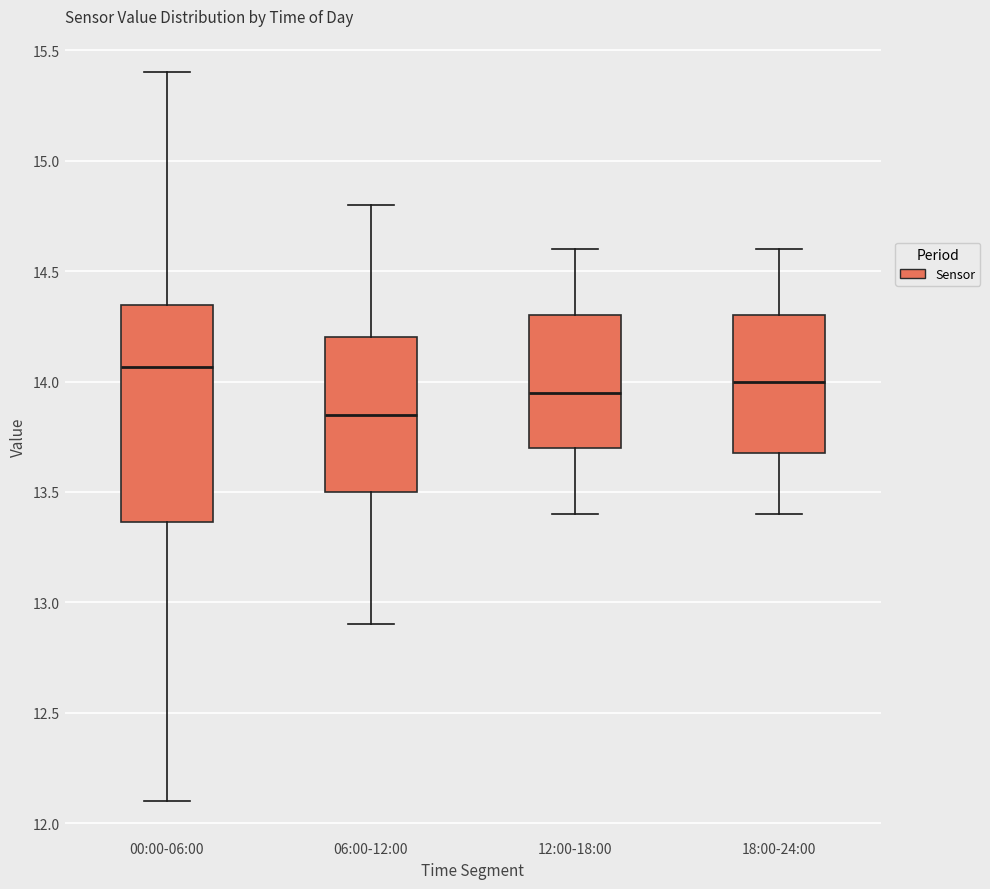

Reading left to right, read every box against the y-axis: the position of its median line, the range the box covers, and the ends of its whiskers. The values are not printed on the chart, so give them approximately, as read against the axis.

00:00-06:00: median 14.05, box 13.35 to 14.35, whiskers 12.10 to 15.40
06:00-12:00: median 13.85, box 13.50 to 14.20, whiskers 12.90 to 14.80
12:00-18:00: median 13.95, box 13.70 to 14.30, whiskers 13.40 to 14.60
18:00-24:00: median 14.00, box 13.70 to 14.30, whiskers 13.40 to 14.60